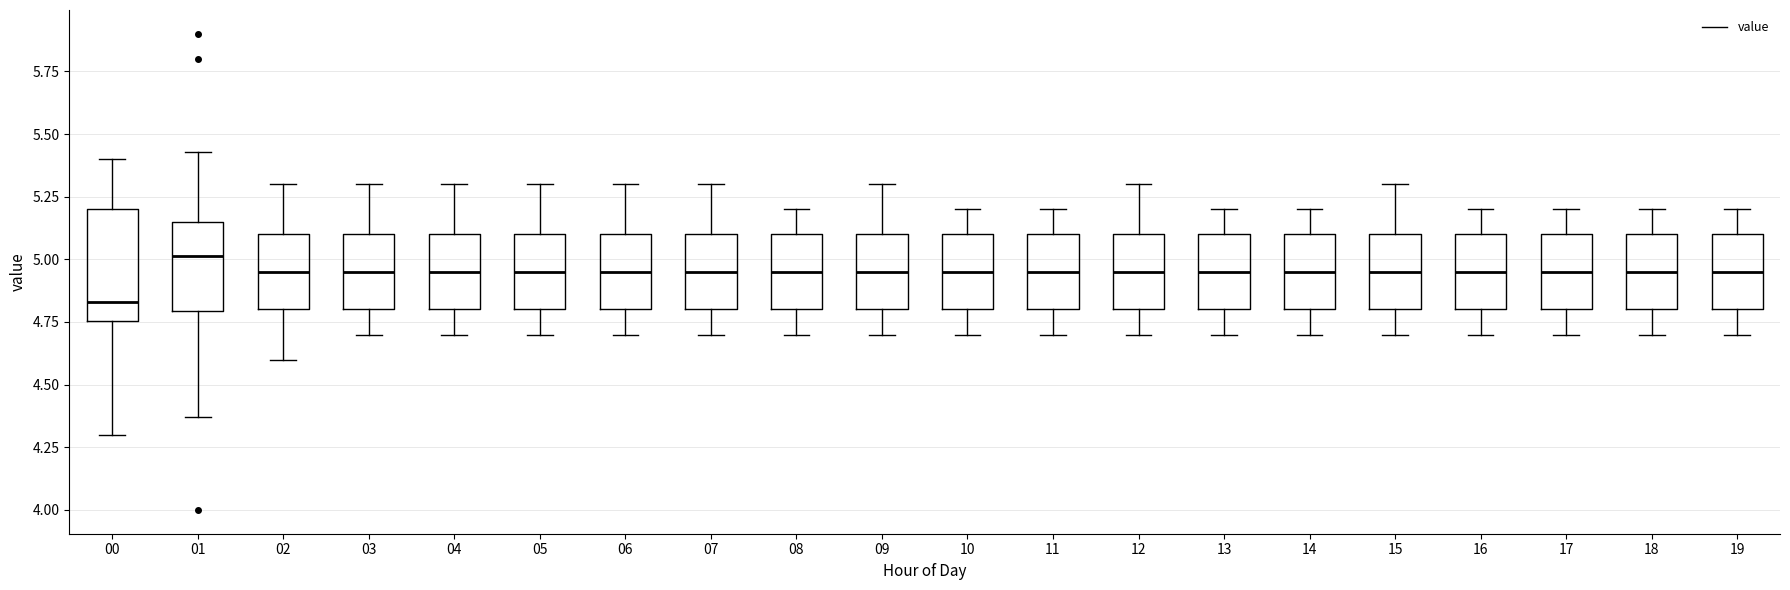

Reading left to right, read every box against the y-axis: the position of its median line, the range the box covers, and the ends of its whiskers. The values are not printed on the chart, so give them approximately, as read against the axis.

00: median 4.85, box 4.75 to 5.20, whiskers 4.30 to 5.40
01: median 5.00, box 4.80 to 5.15, whiskers 4.35 to 5.45
02: median 4.95, box 4.80 to 5.10, whiskers 4.60 to 5.30
03: median 4.95, box 4.80 to 5.10, whiskers 4.70 to 5.30
04: median 4.95, box 4.80 to 5.10, whiskers 4.70 to 5.30
05: median 4.95, box 4.80 to 5.10, whiskers 4.70 to 5.30
06: median 4.95, box 4.80 to 5.10, whiskers 4.70 to 5.30
07: median 4.95, box 4.80 to 5.10, whiskers 4.70 to 5.30
08: median 4.95, box 4.80 to 5.10, whiskers 4.70 to 5.20
09: median 4.95, box 4.80 to 5.10, whiskers 4.70 to 5.30
10: median 4.95, box 4.80 to 5.10, whiskers 4.70 to 5.20
11: median 4.95, box 4.80 to 5.10, whiskers 4.70 to 5.20
12: median 4.95, box 4.80 to 5.10, whiskers 4.70 to 5.30
13: median 4.95, box 4.80 to 5.10, whiskers 4.70 to 5.20
14: median 4.95, box 4.80 to 5.10, whiskers 4.70 to 5.20
15: median 4.95, box 4.80 to 5.10, whiskers 4.70 to 5.30
16: median 4.95, box 4.80 to 5.10, whiskers 4.70 to 5.20
17: median 4.95, box 4.80 to 5.10, whiskers 4.70 to 5.20
18: median 4.95, box 4.80 to 5.10, whiskers 4.70 to 5.20
19: median 4.95, box 4.80 to 5.10, whiskers 4.70 to 5.20